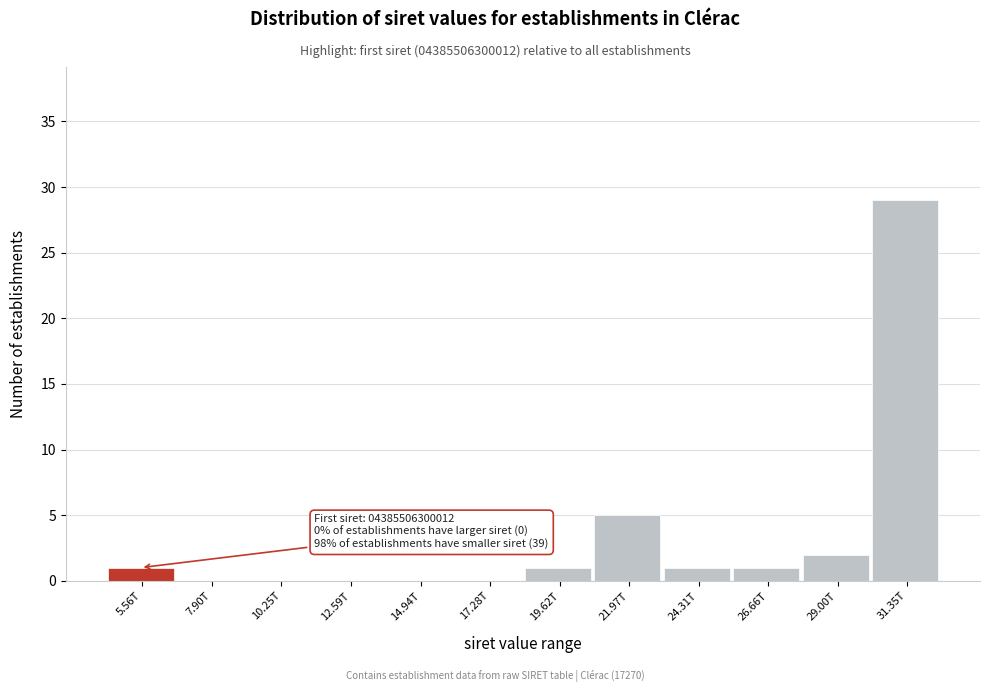

Reading left to right, transcribe all the data shown in this chart.

5.56T=1	7.90T=0	10.25T=0	12.59T=0	14.94T=0	17.28T=0	19.62T=1	21.97T=5	24.31T=1	26.66T=1	29.00T=2	31.35T=29